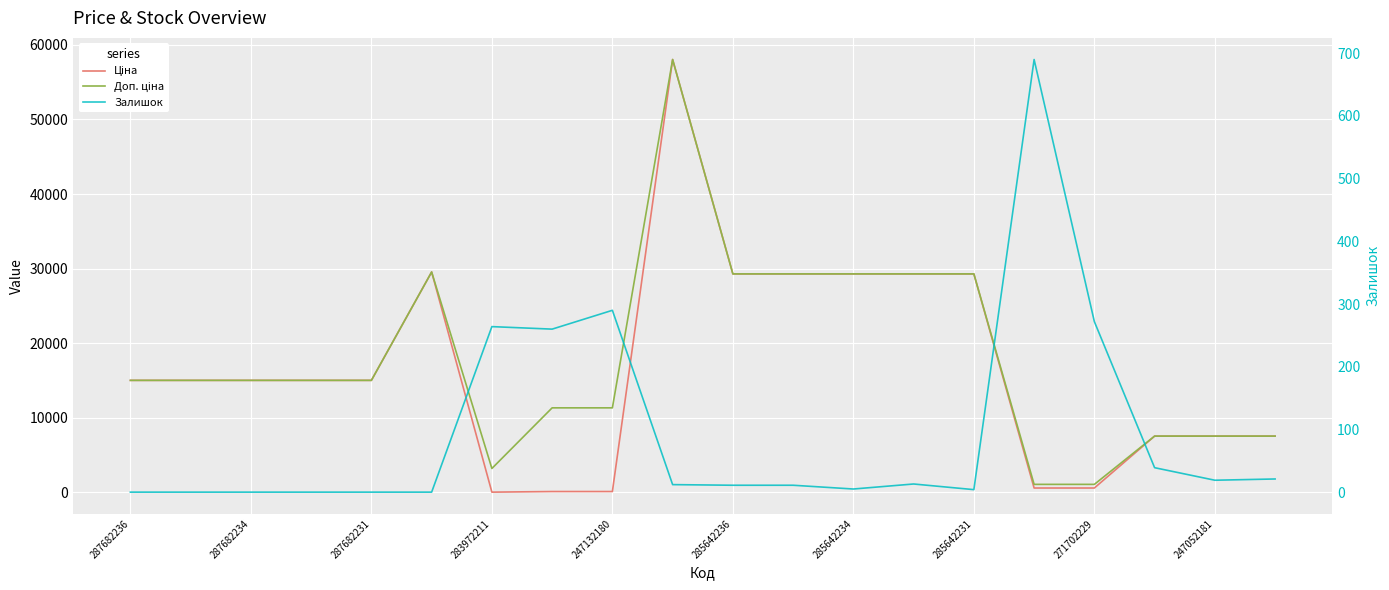

What is the spread (max minus min) of values at 285642234?

29289.9